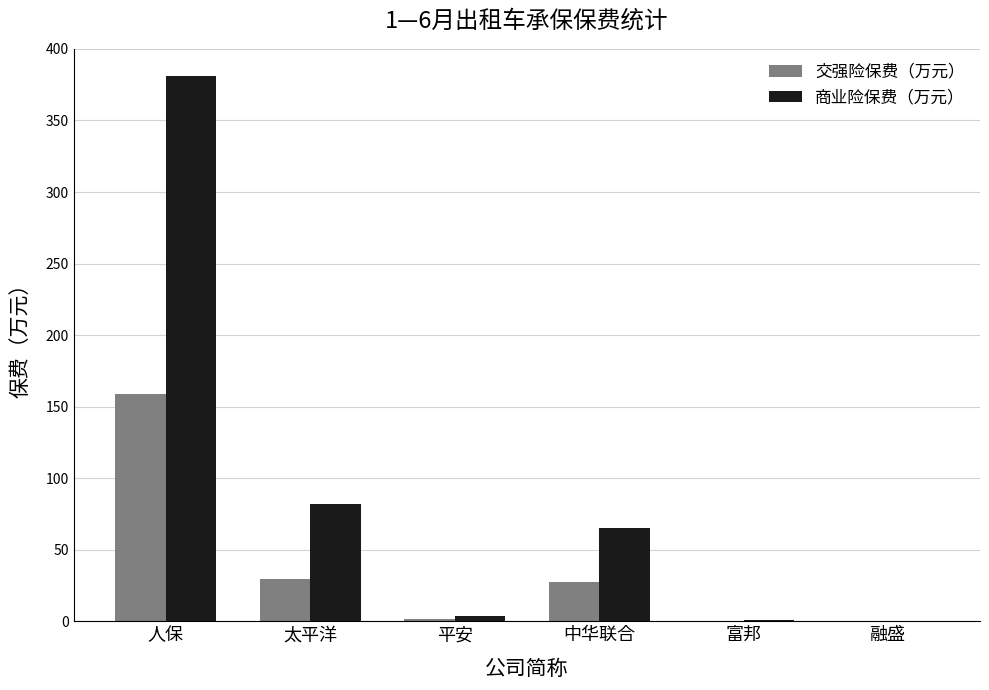

Between 平安 and 中华联合, which series saw the biggest shift?

商业险保费（万元）